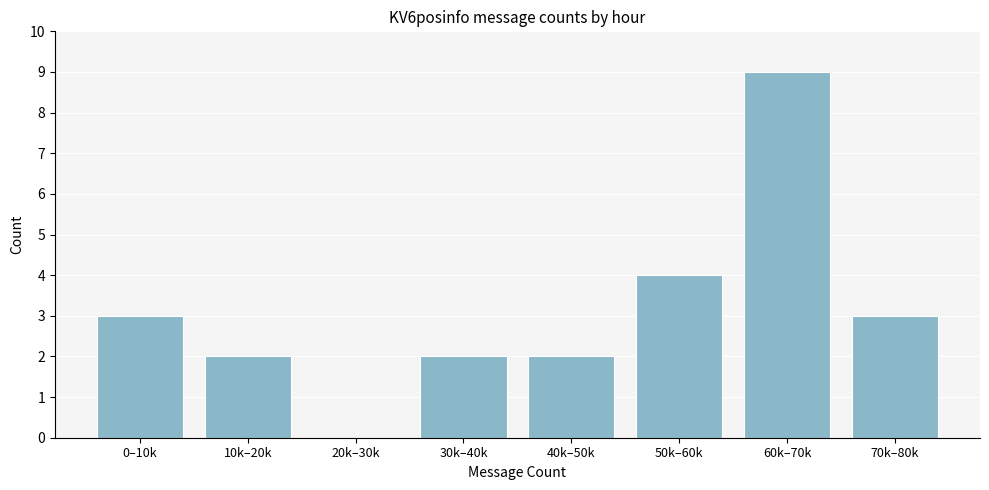

Reading left to right, list all the values displayed in this chart.

0–10k=3	10k–20k=2	20k–30k=0	30k–40k=2	40k–50k=2	50k–60k=4	60k–70k=9	70k–80k=3